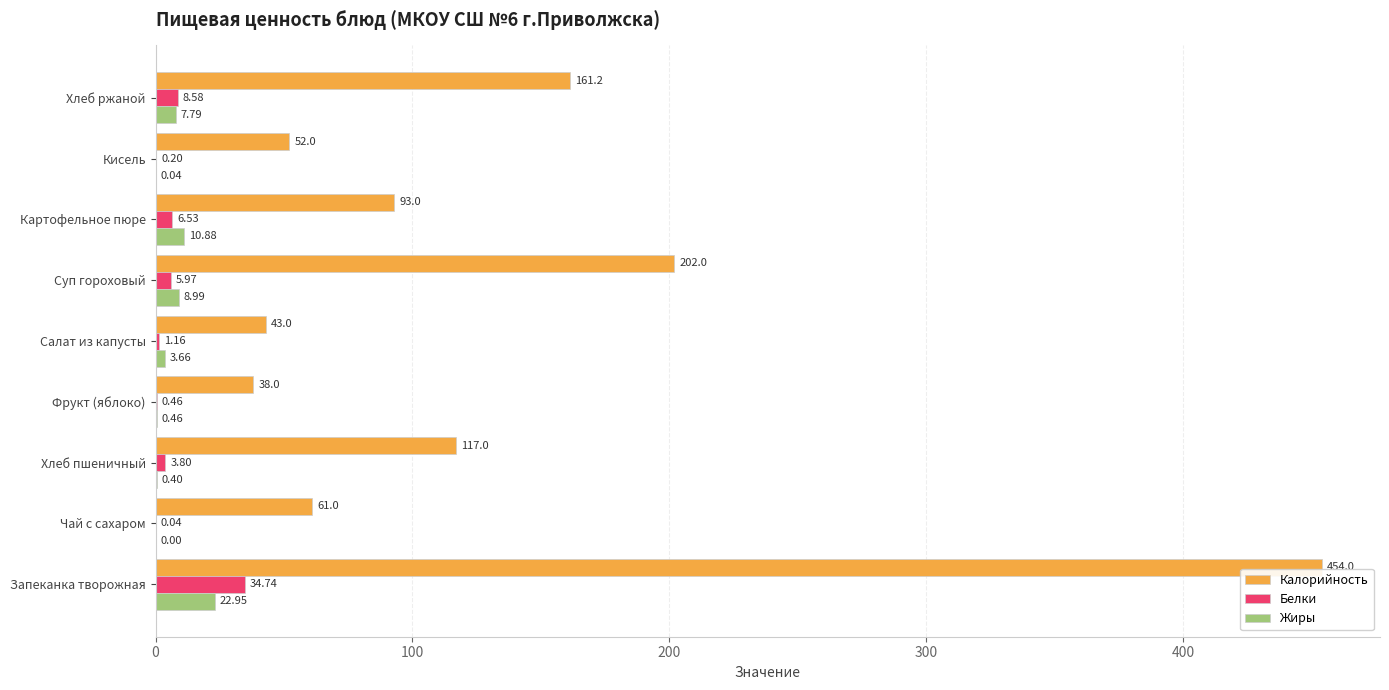

Which series has the largest range (max minus min)?

Калорийность